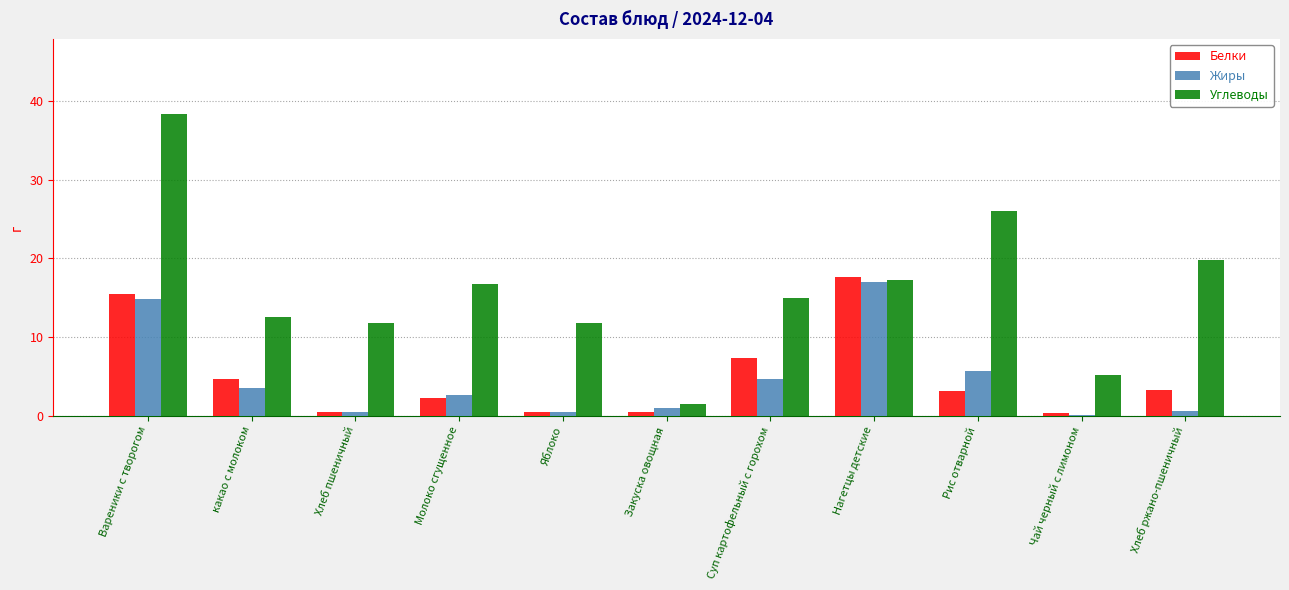

How many data points in Жиры are above 2?

6